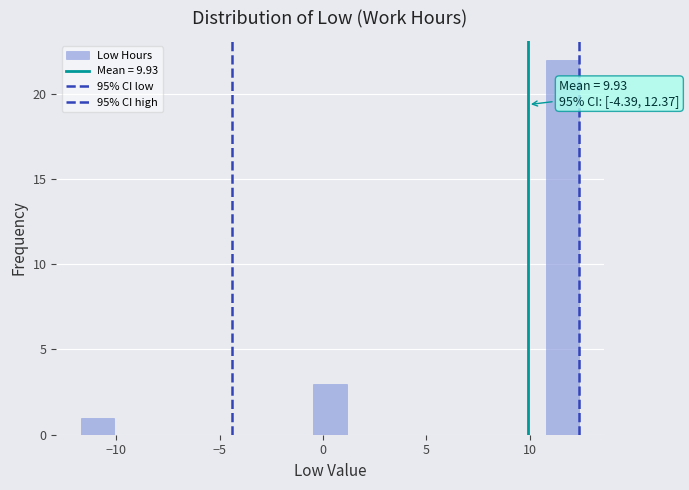

Read against the x-axis, roughly where is the centre of the tallest bar?

11.5